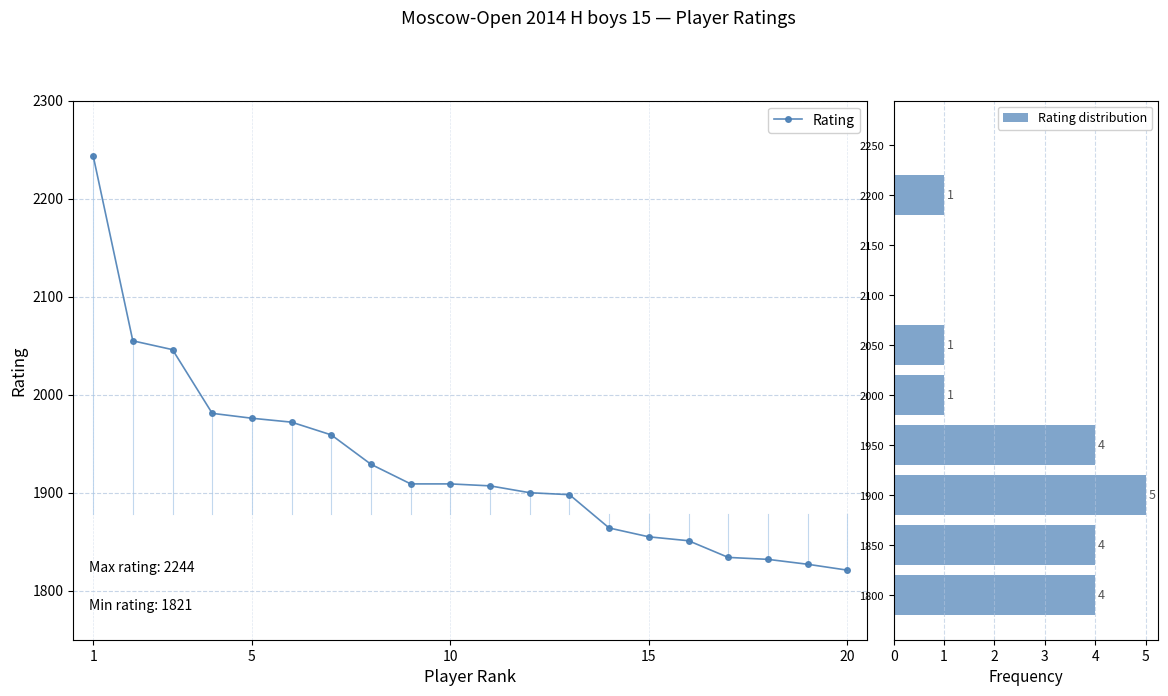

At which label is the value closest to 2032?

3